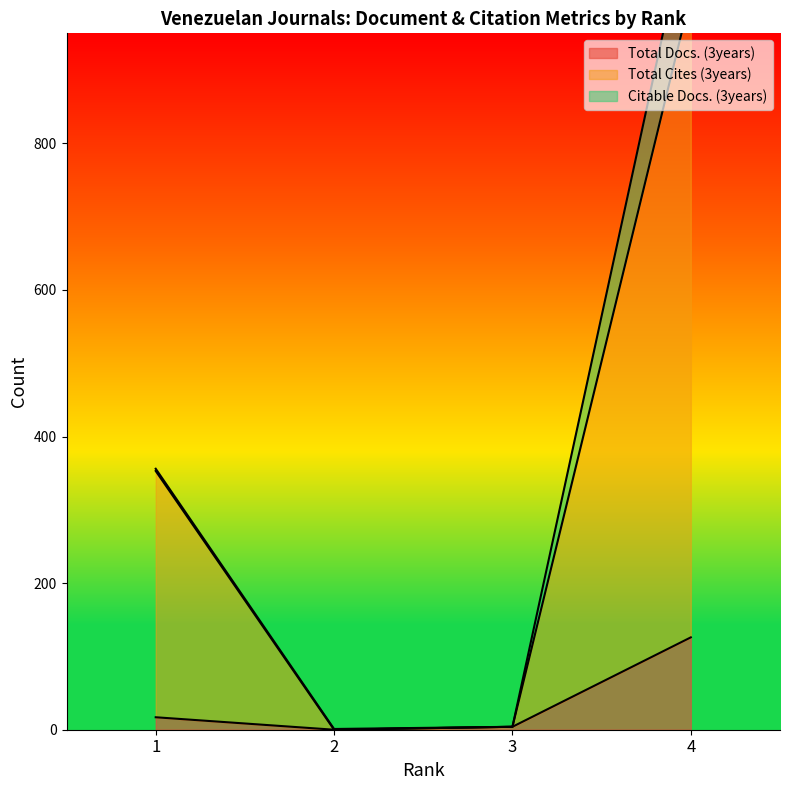

How many data points in Total Docs. (3years) are less than 17?

2